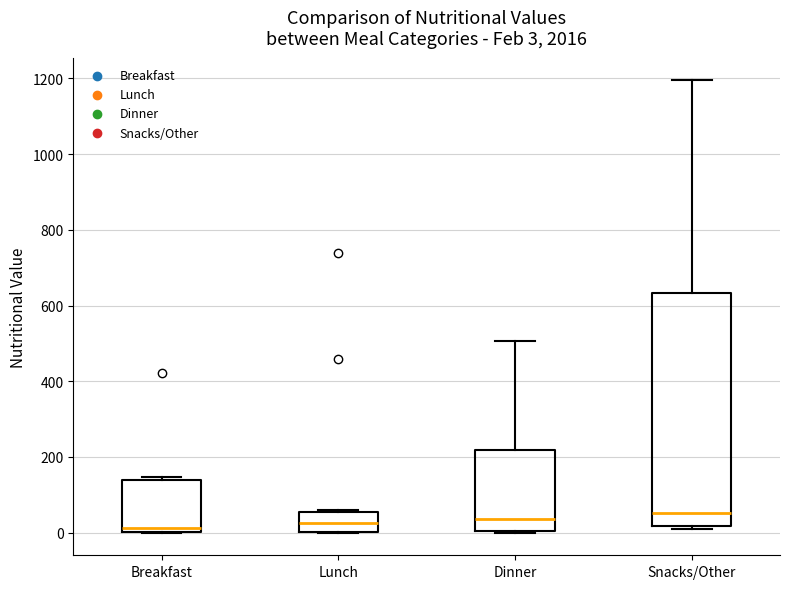

Comparing the boxes themselves (not the whiskers), which one is the tallest?

Snacks/Other